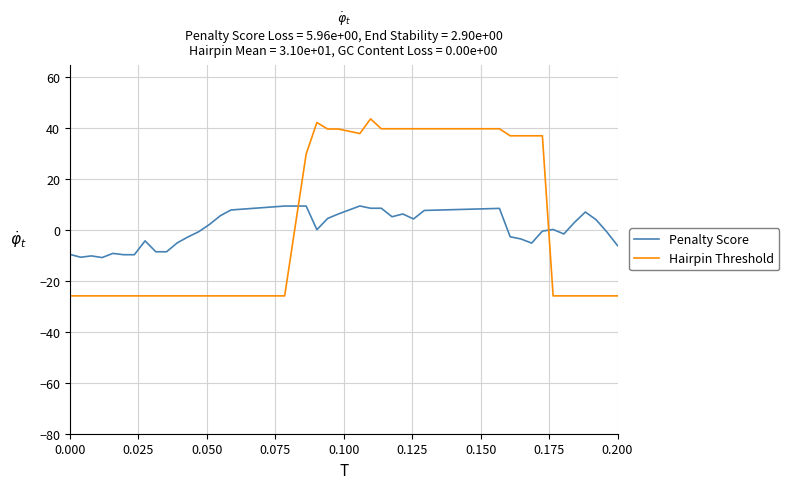

After their last crossing, which series has the higher values: Hairpin Threshold or Penalty Score?

Penalty Score